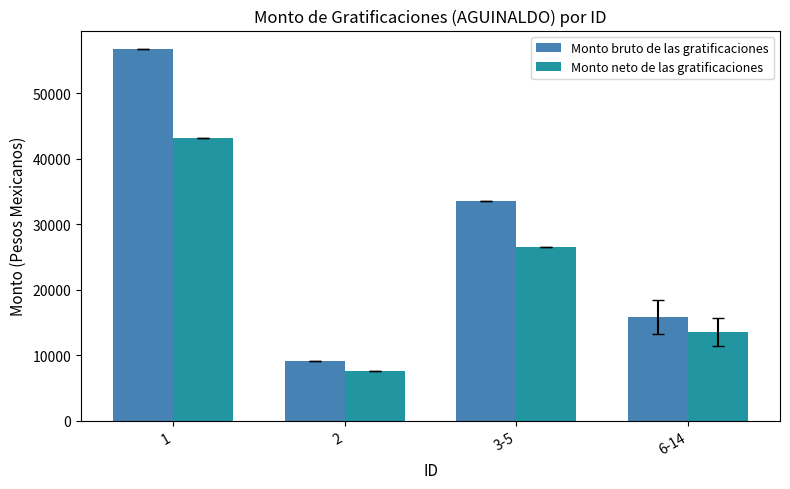

What is the lowest value of the Monto bruto de las gratificaciones series?

9079.0